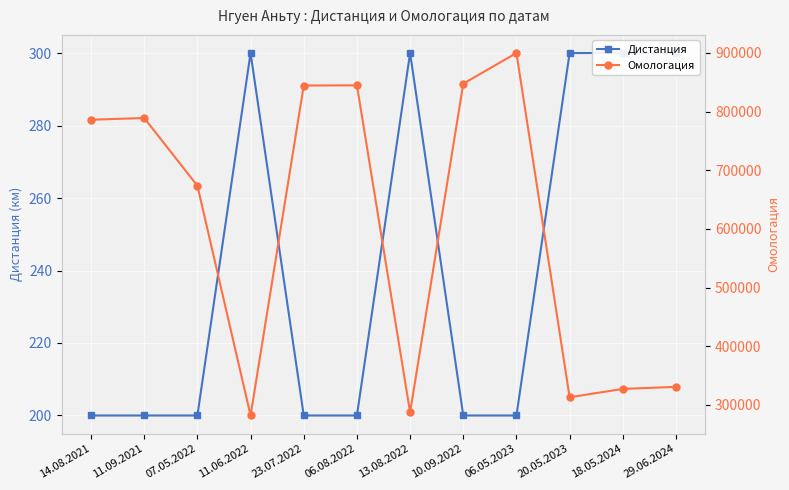

The Омологация series shows 282089 at 11.06.2022. True or false?

True